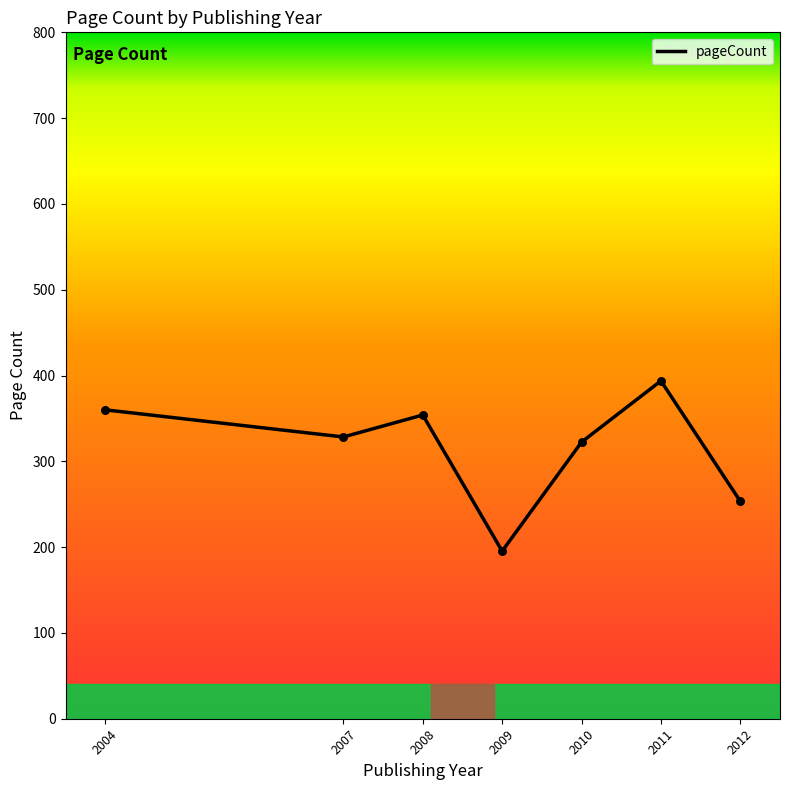

Which has a higher value, 2012 or 2004?

2004